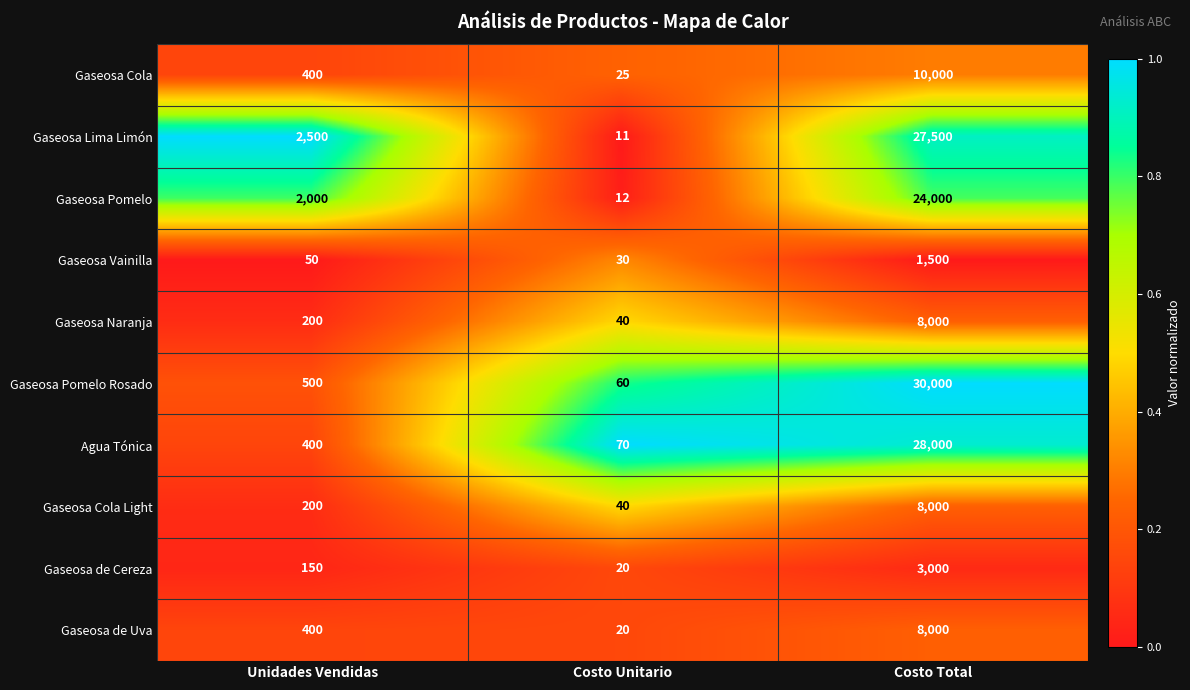

What is the average value of the Gaseosa Pomelo series?

8671